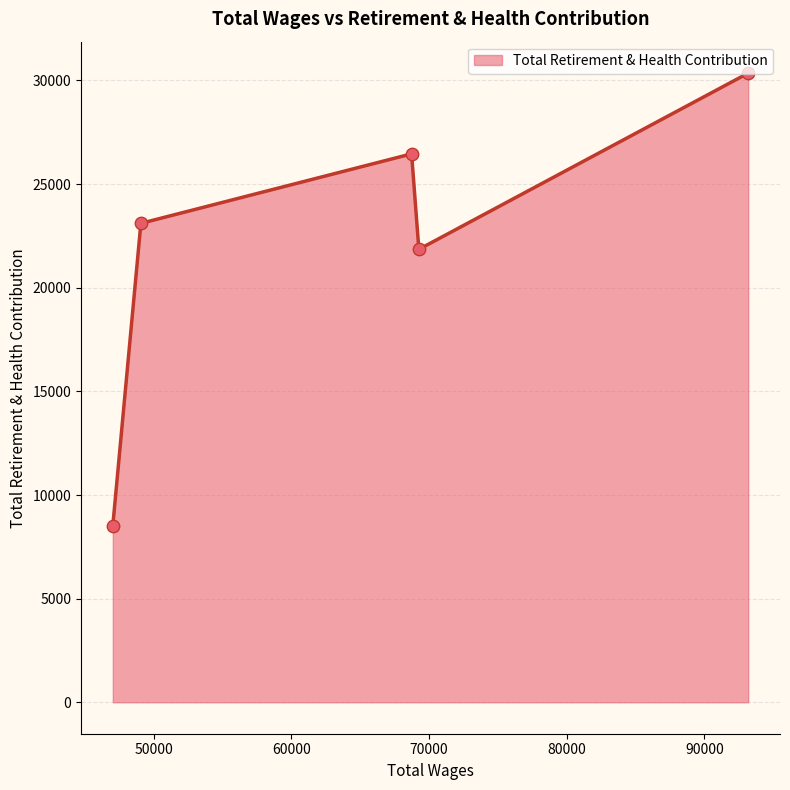

How many interior local valleys (lower than both neighbors) does the data have?

1